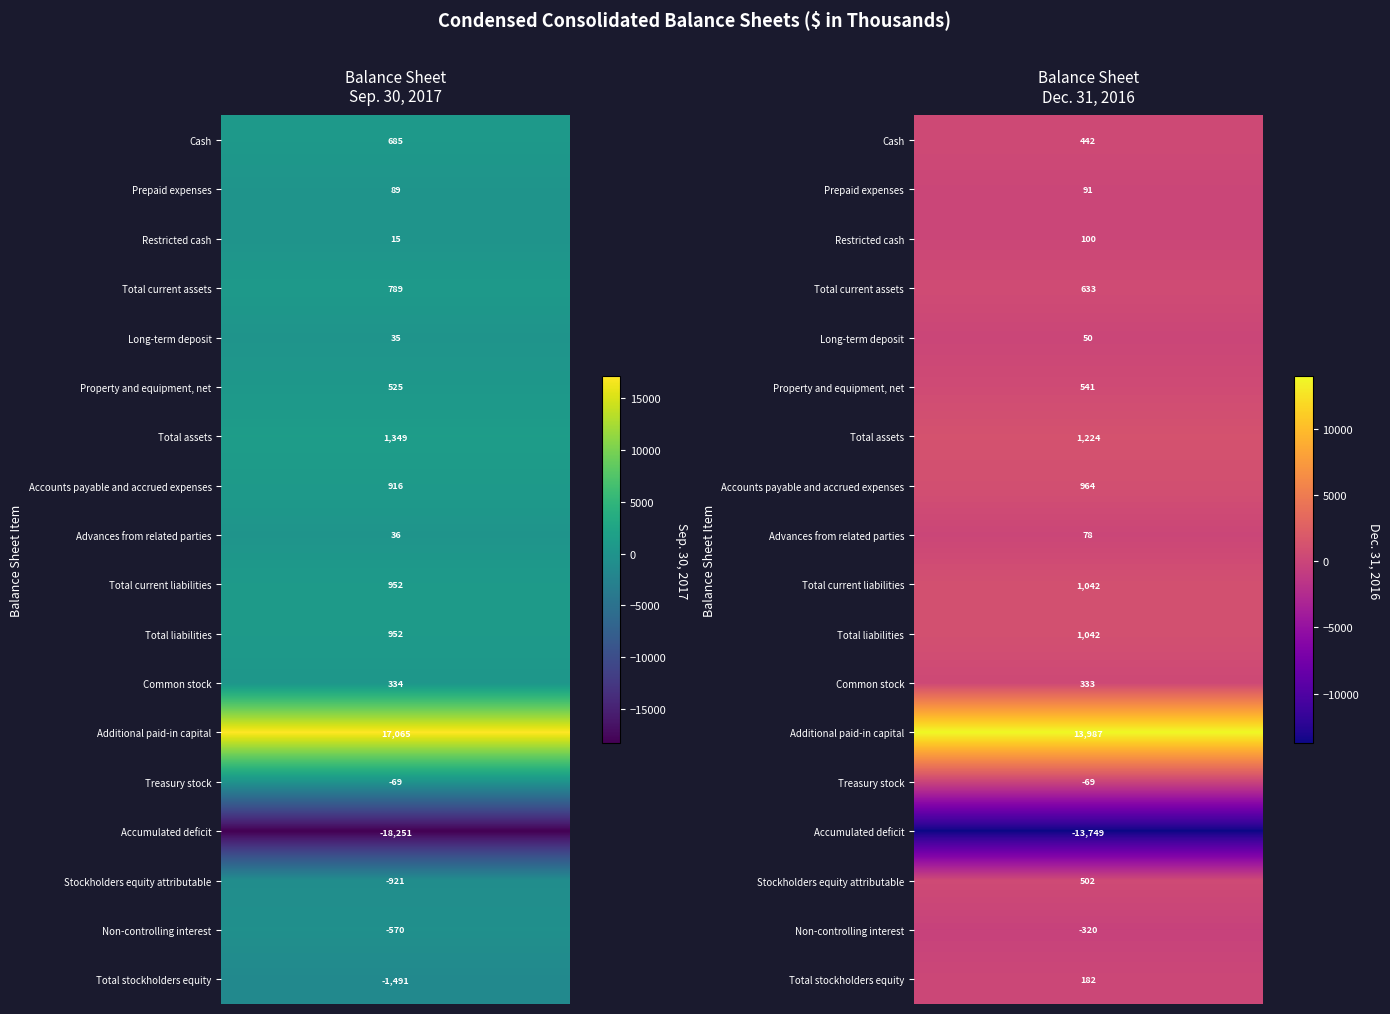

Count the Long-term deposit values in the range 35 to 50.

2